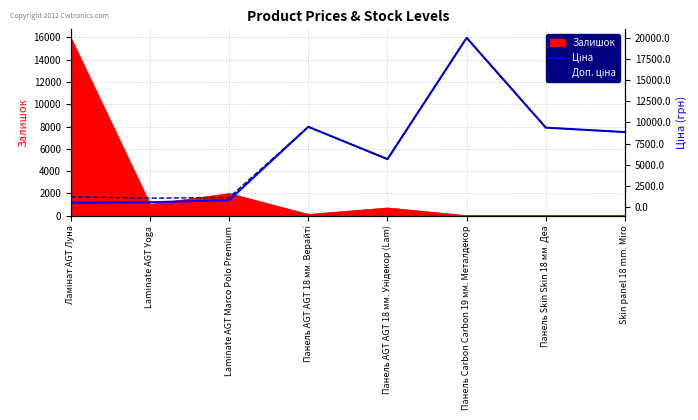

What position from the right is Панель AGT AGT 18 мм. Верайті?

5